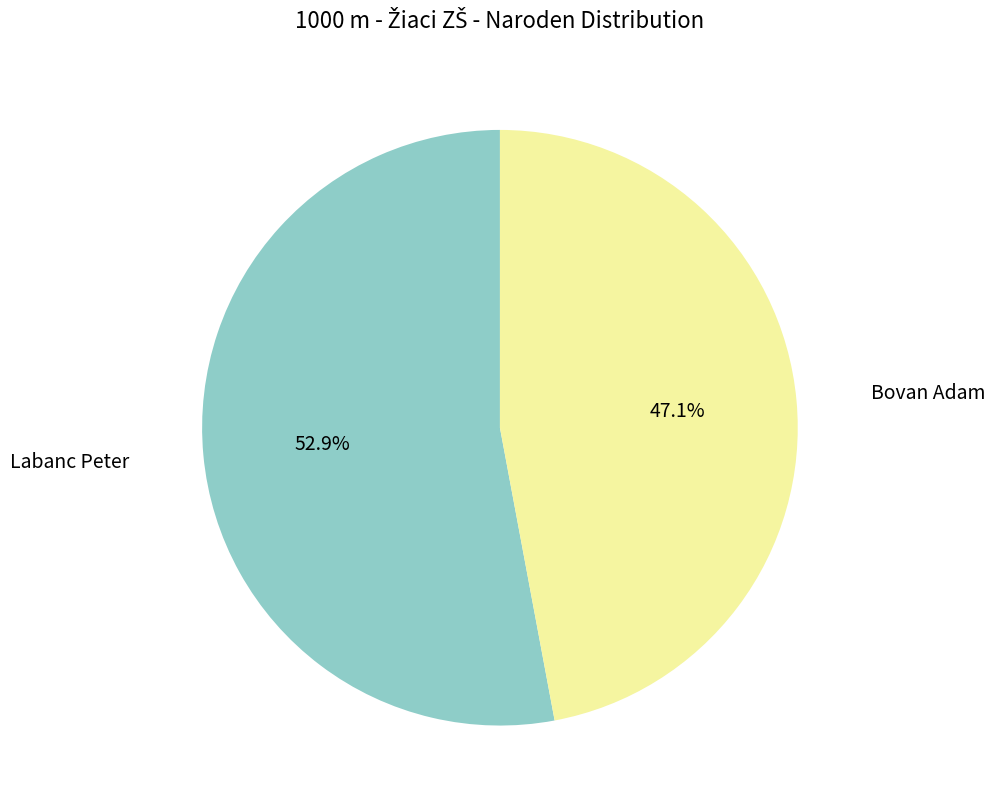

Is there any slice that represents more than half of the pie?

Yes